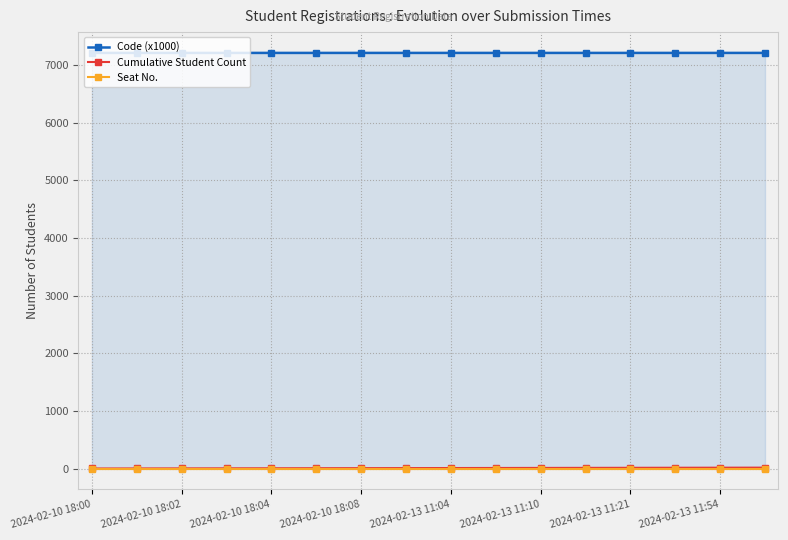

Does the chart have visible grid lines?

Yes